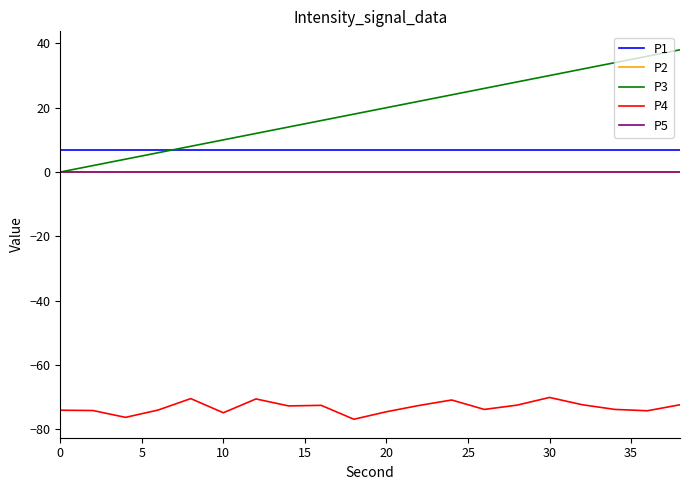

List the series in order of their peak value, highest first.

P3, P1, P2, P5, P4